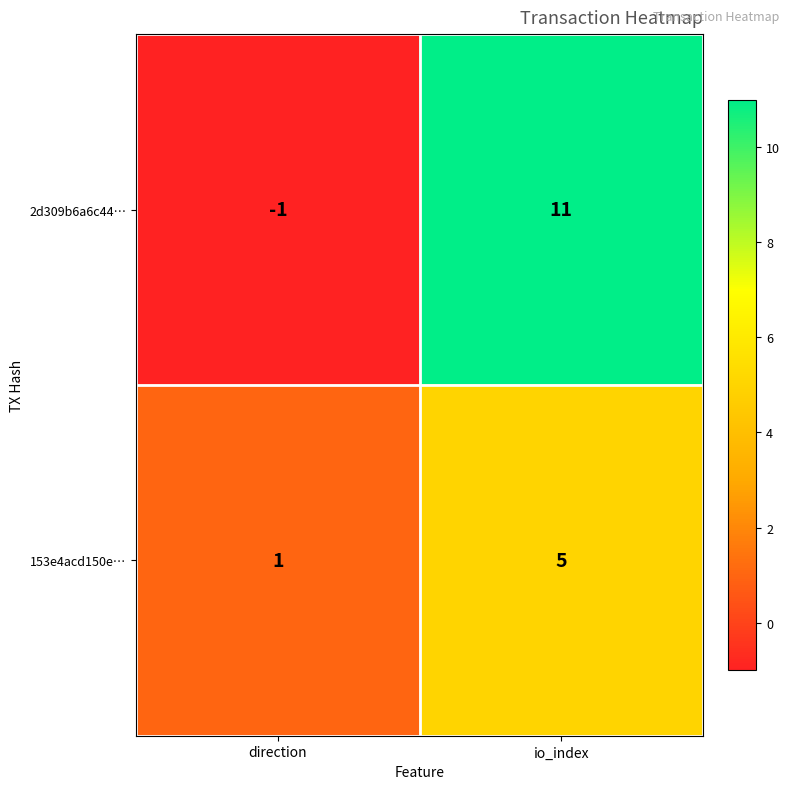

Is it true that 2d309b6a6c44… equals 11 at io_index?

True